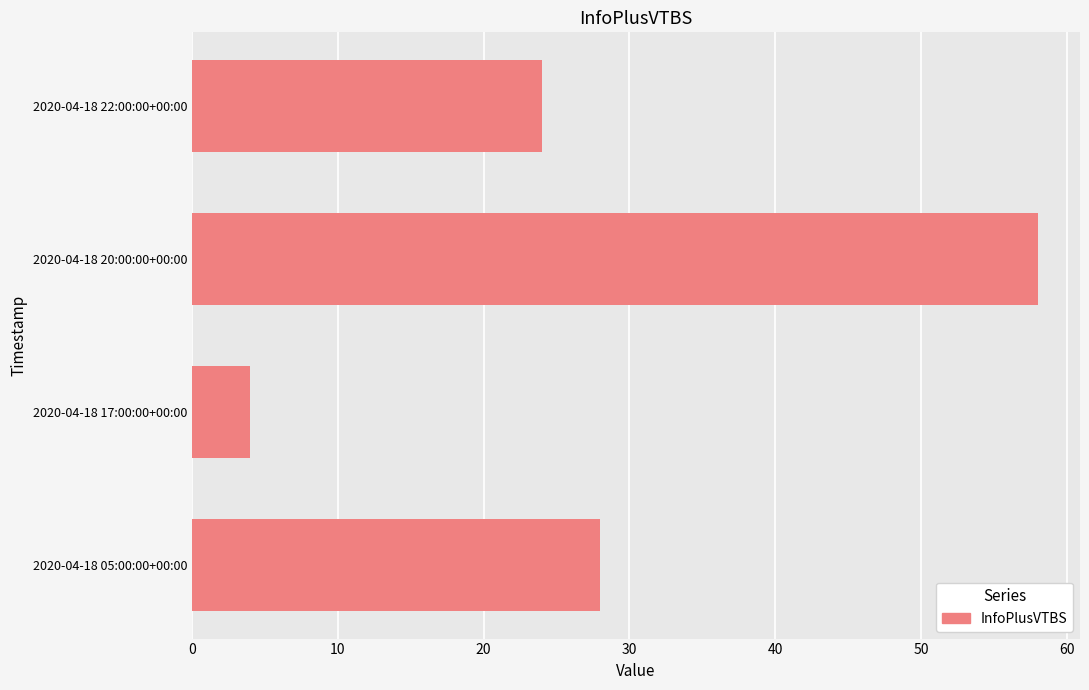

How many data points does each series have?

4